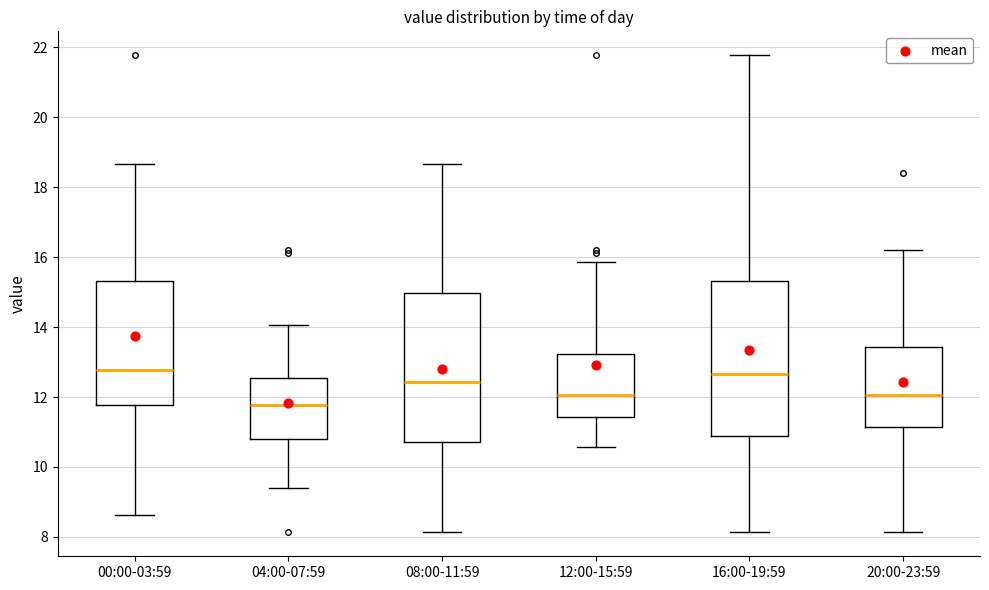

Reading left to right, read every box against the y-axis: the position of its median line, the range the box covers, and the ends of its whiskers. The values are not printed on the chart, so give them approximately, as read against the axis.

00:00-03:59: median 12.8, box 11.8 to 15.4, whiskers 8.6 to 18.6
04:00-07:59: median 11.8, box 10.8 to 12.6, whiskers 9.4 to 14.0
08:00-11:59: median 12.4, box 10.8 to 15.0, whiskers 8.2 to 18.6
12:00-15:59: median 12.0, box 11.4 to 13.2, whiskers 10.6 to 15.8
16:00-19:59: median 12.6, box 10.8 to 15.4, whiskers 8.2 to 21.8
20:00-23:59: median 12.0, box 11.2 to 13.4, whiskers 8.2 to 16.2